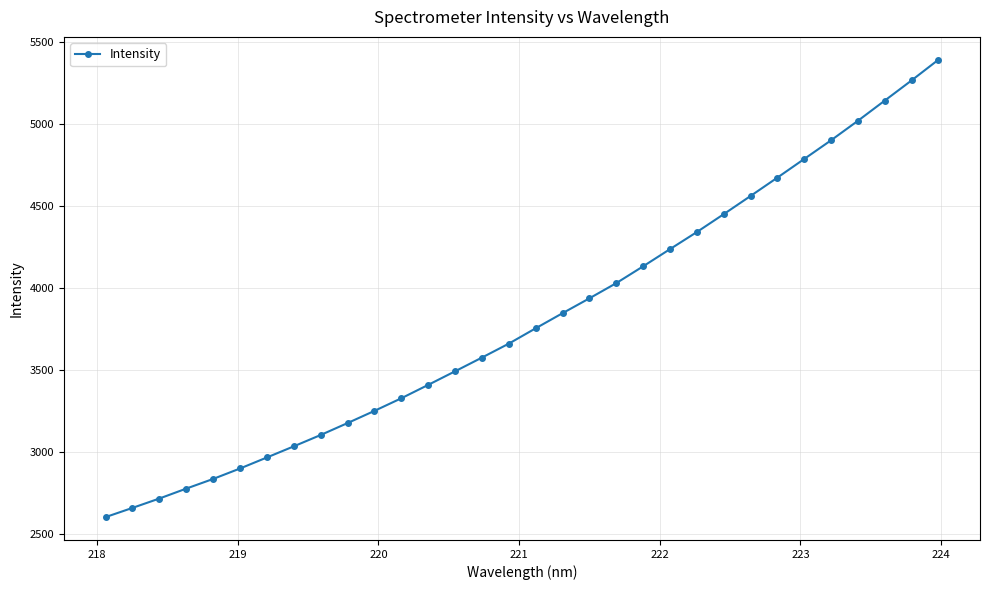

True or false: there are more than 1 points higher than both neighbors.

False